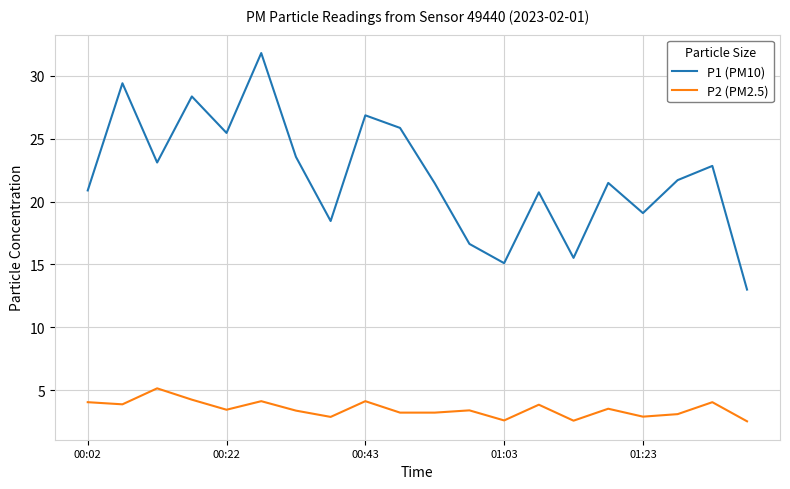

Which series has the largest total across all categories?

P1 (PM10)